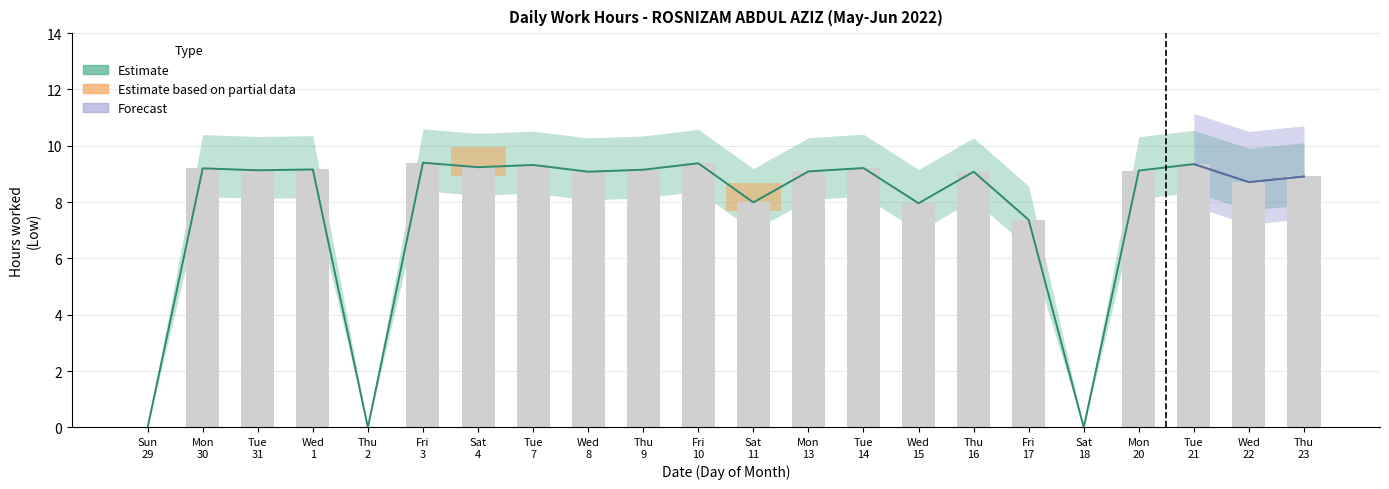

What is the difference between the second highest and minimum values?

9.4